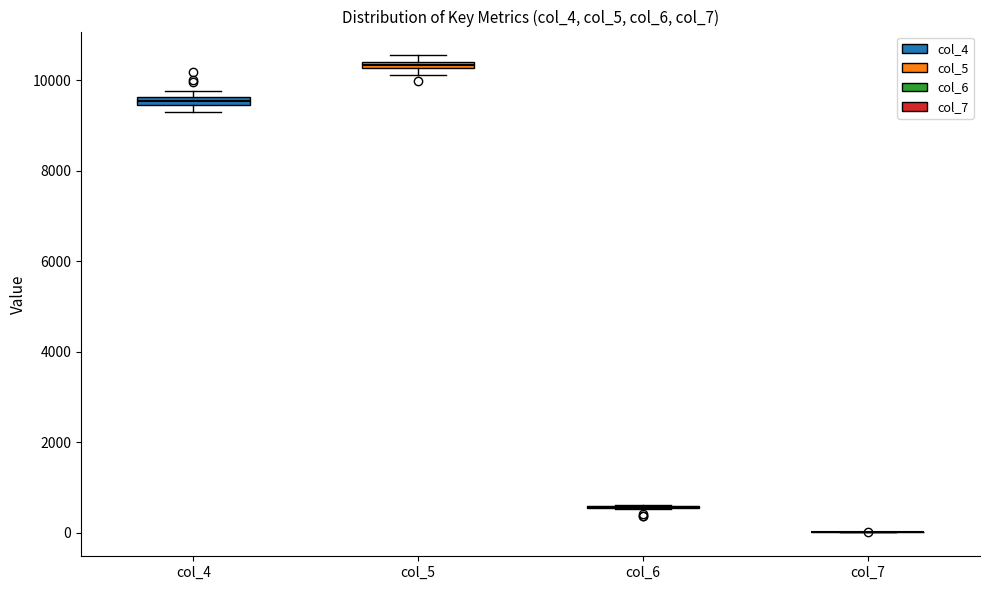

Where is the lower edge of the box for col_5 on the y-axis? The values are not printed on the chart, so give them approximately, as read against the axis.

10200